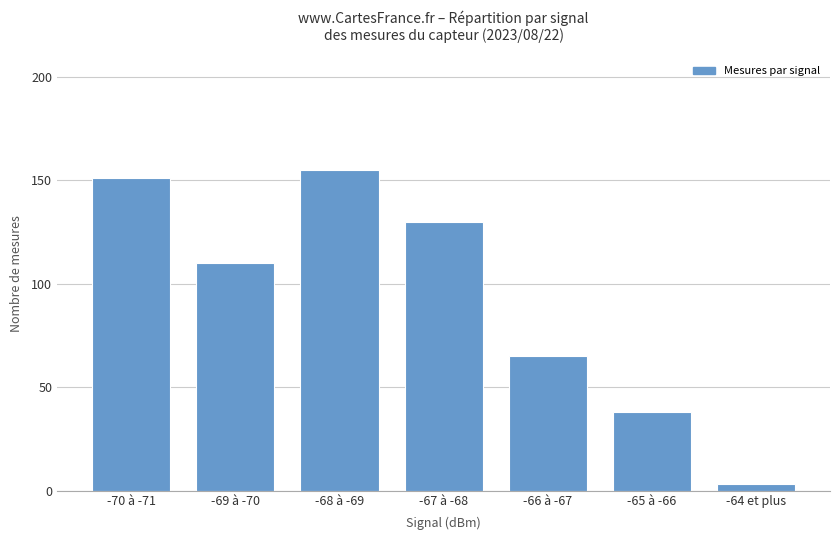

What is the label of the 7th bar from the left?

-64 et plus